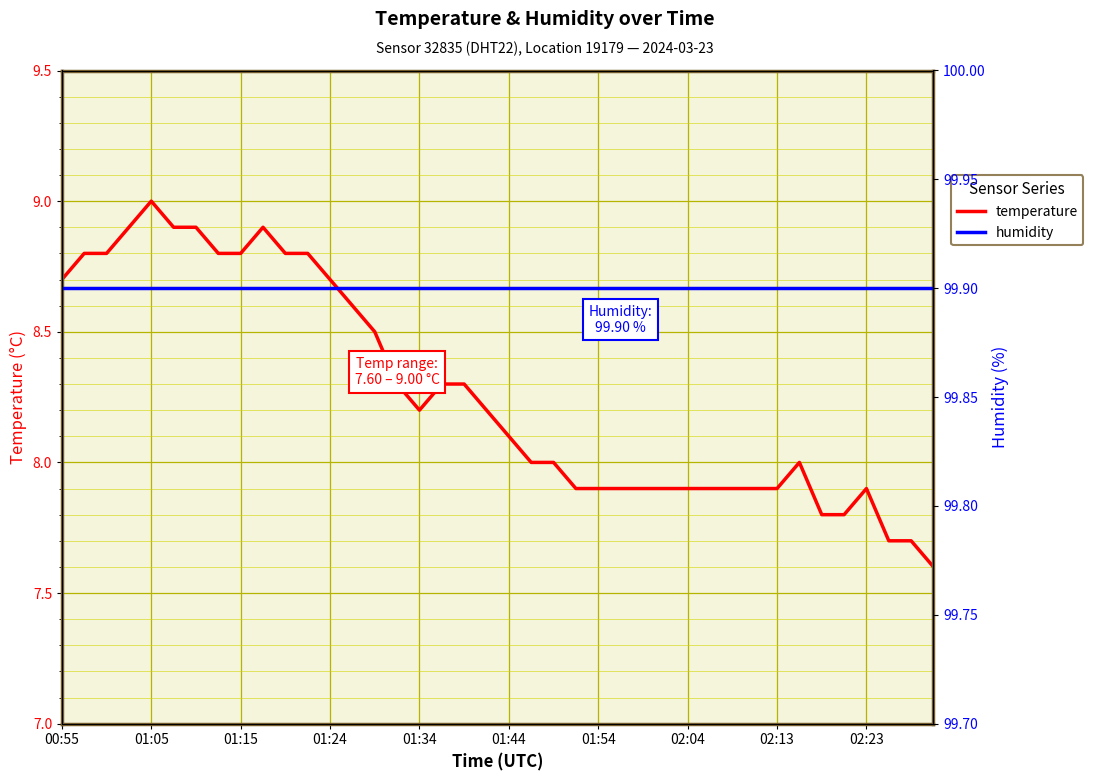

What is the average value of the temperature series?

8.3